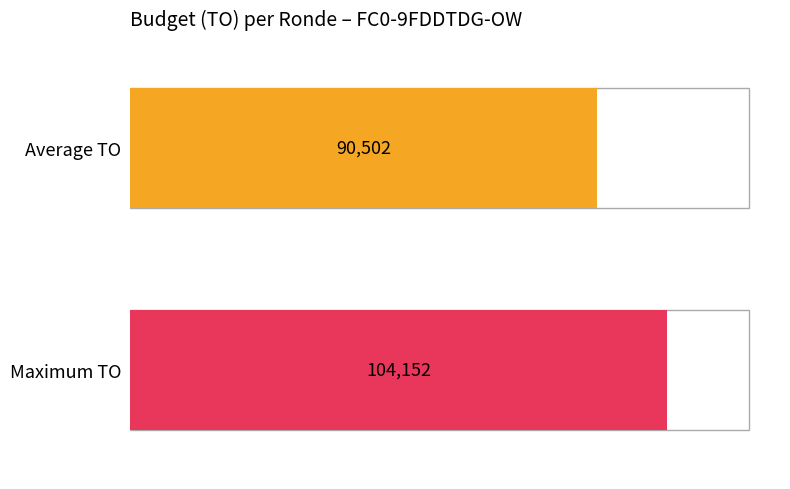

Does the chart contain stacked bars?

No